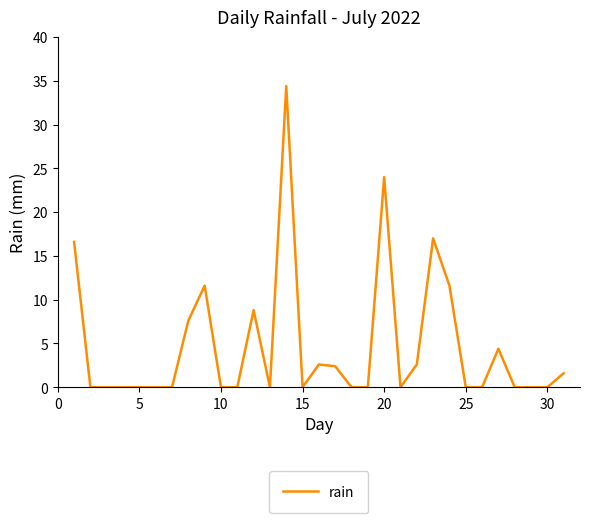

What is the difference between the maximum and minimum values?

34.4